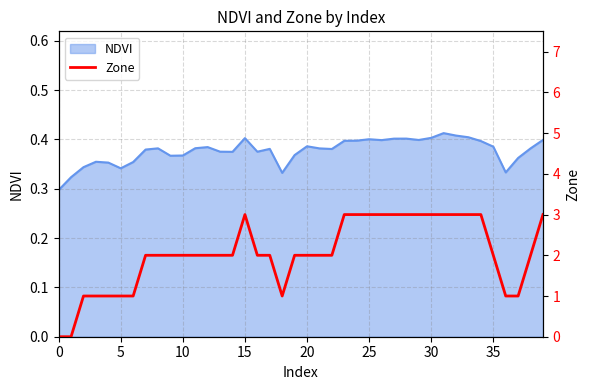

What is the ratio of the value at 10 to the value at 33?

0.7